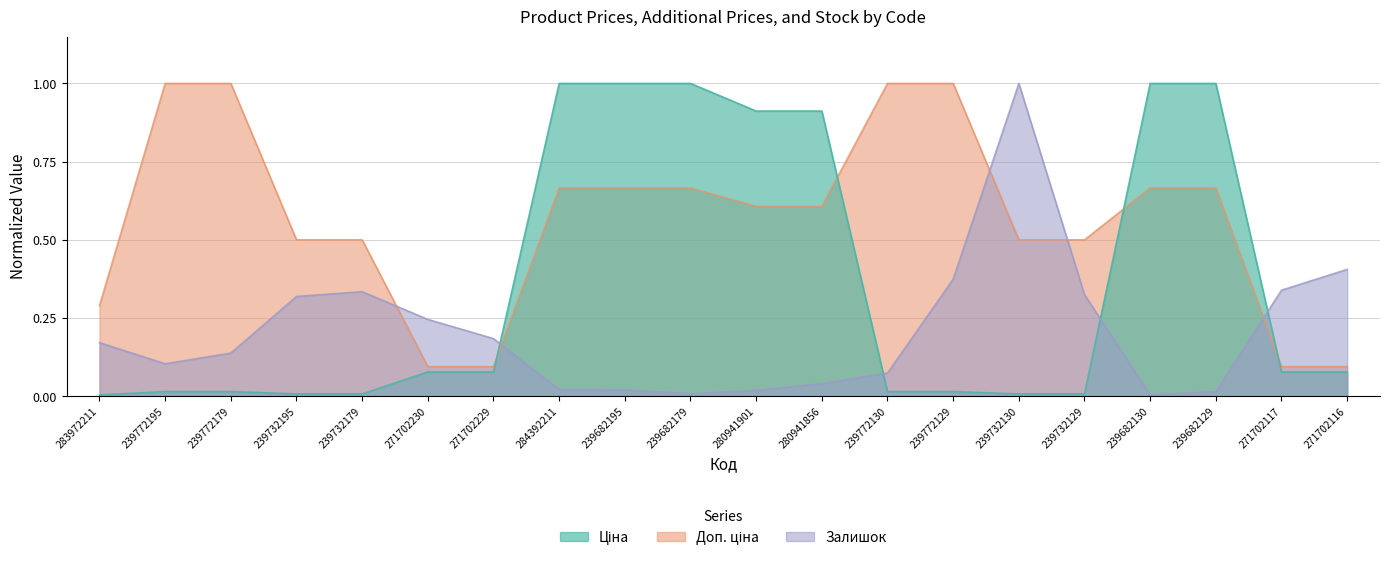

At which category is the sum across all series the highest?

284392211